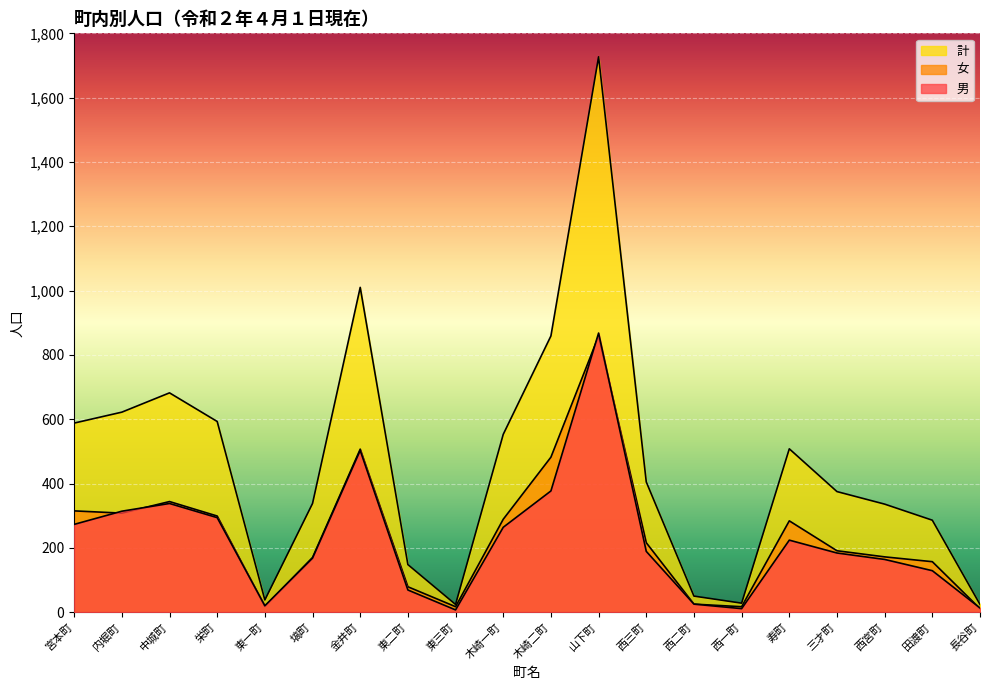

At which category does 計 reach its first local valley?

東一町